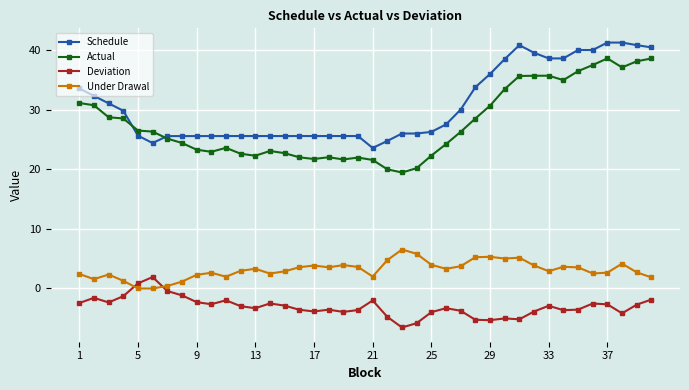

Does the chart display data point markers on the line(s)?

Yes